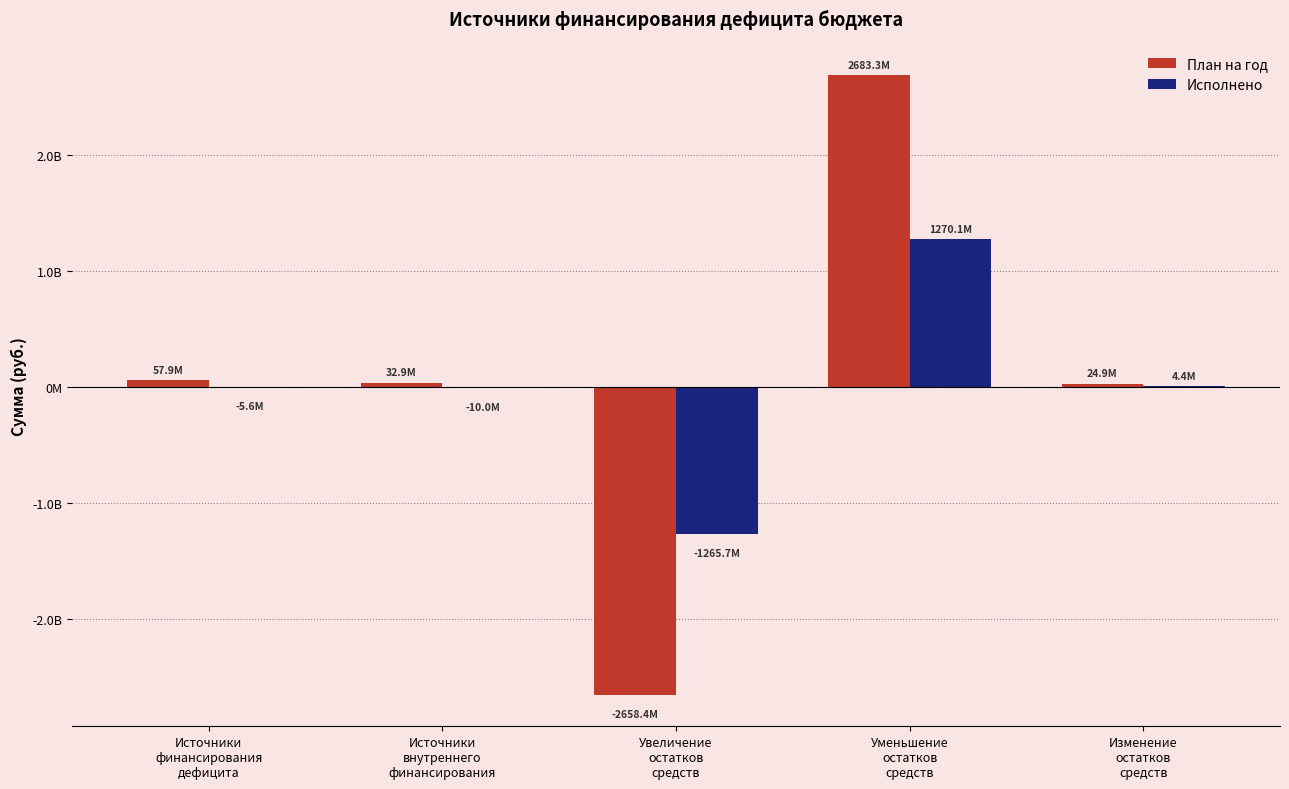

What is the total value across all series at Увеличение
остатков
средств?

-3924042687.1